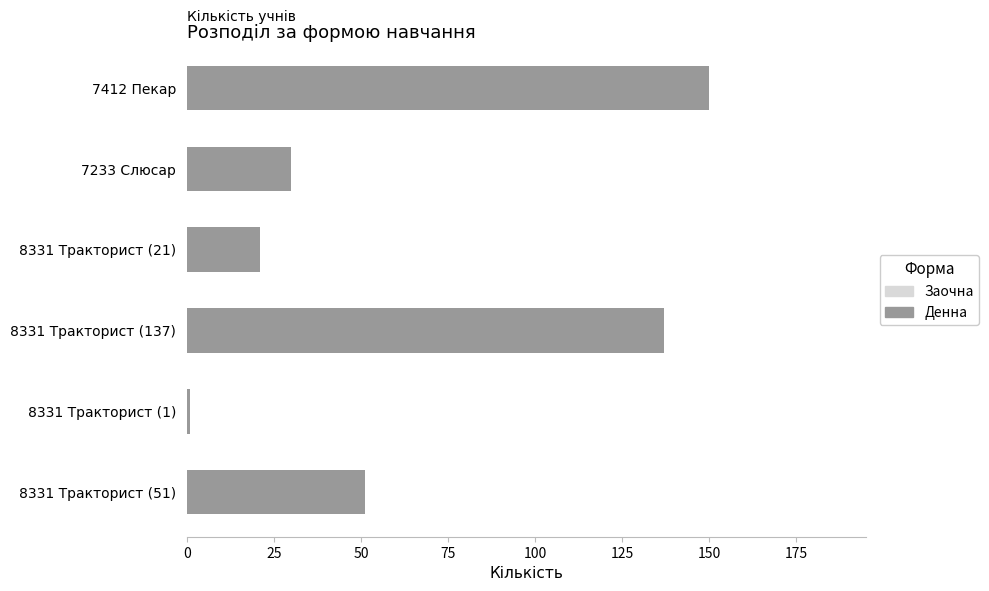

The chart shows a value of 150 at 7412 Пекар. True or false?

True